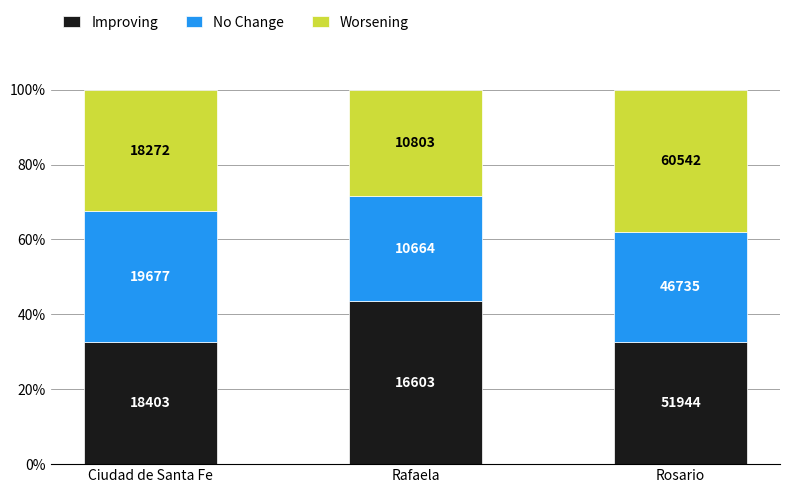

Which series has the largest range (max minus min)?

Improving